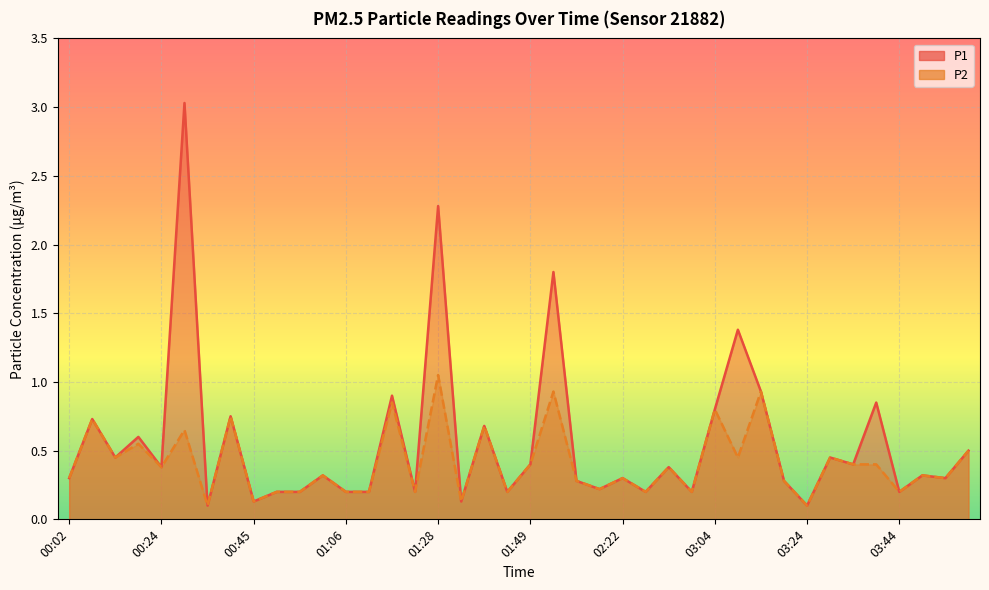

At which category does the chart reach its minimum across all series?

00:34